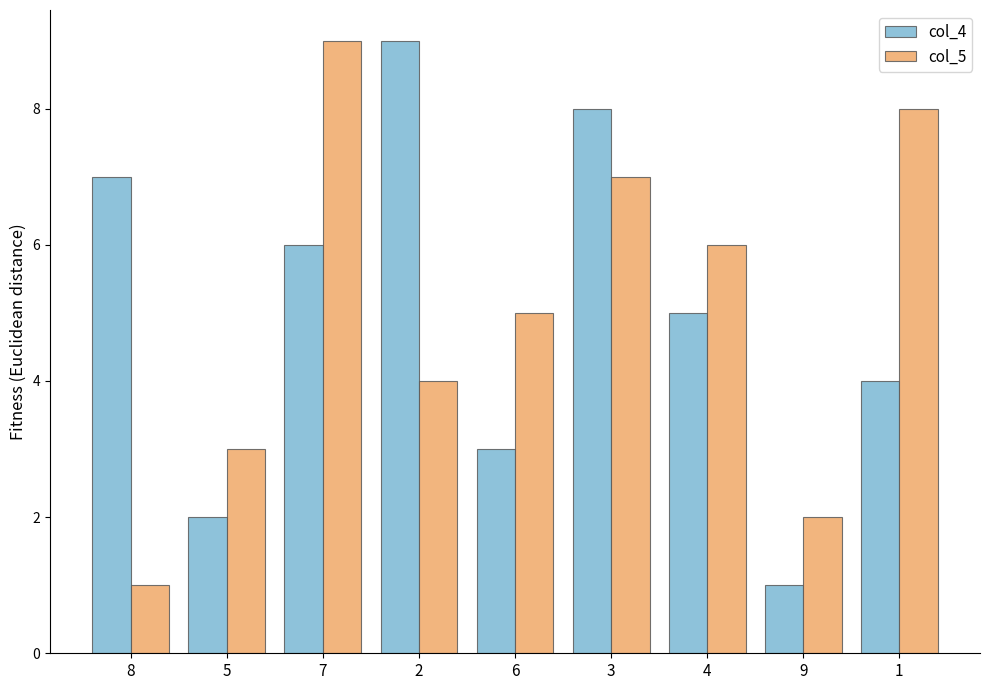

At which label is col_4 closest to 5?

4